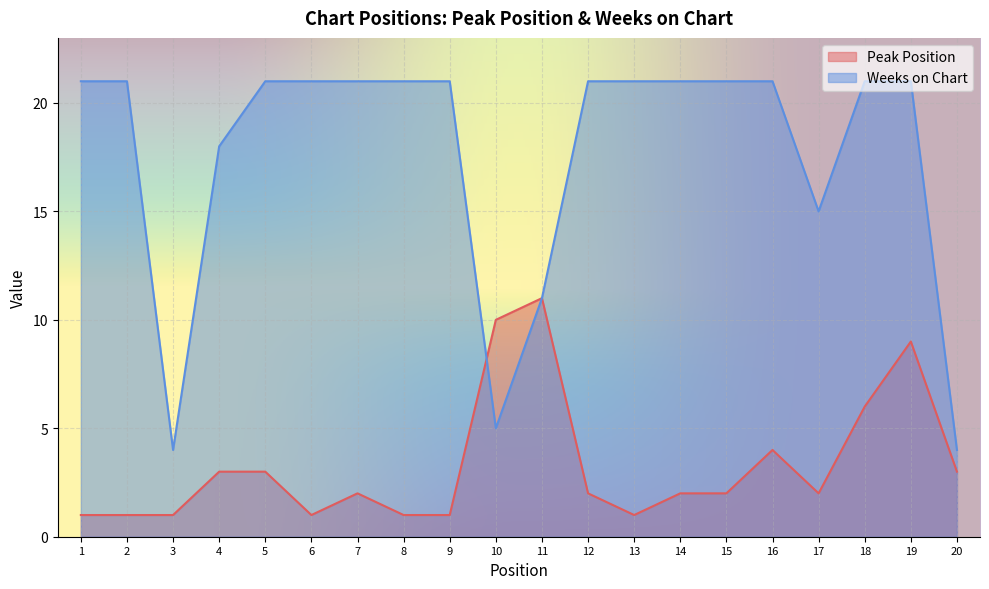

How many interior local valleys does the Peak Position series have?

3